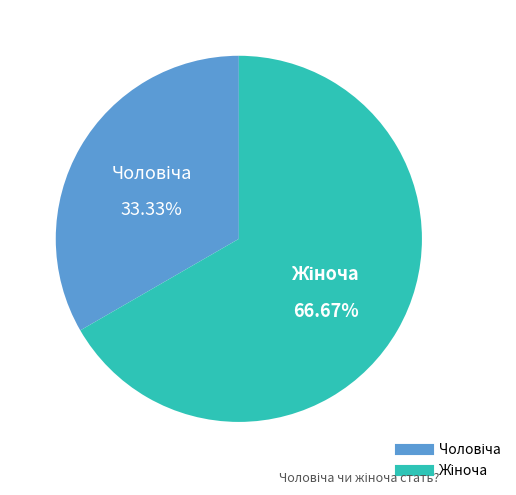

What is the smallest slice in the pie chart?

Чоловіча